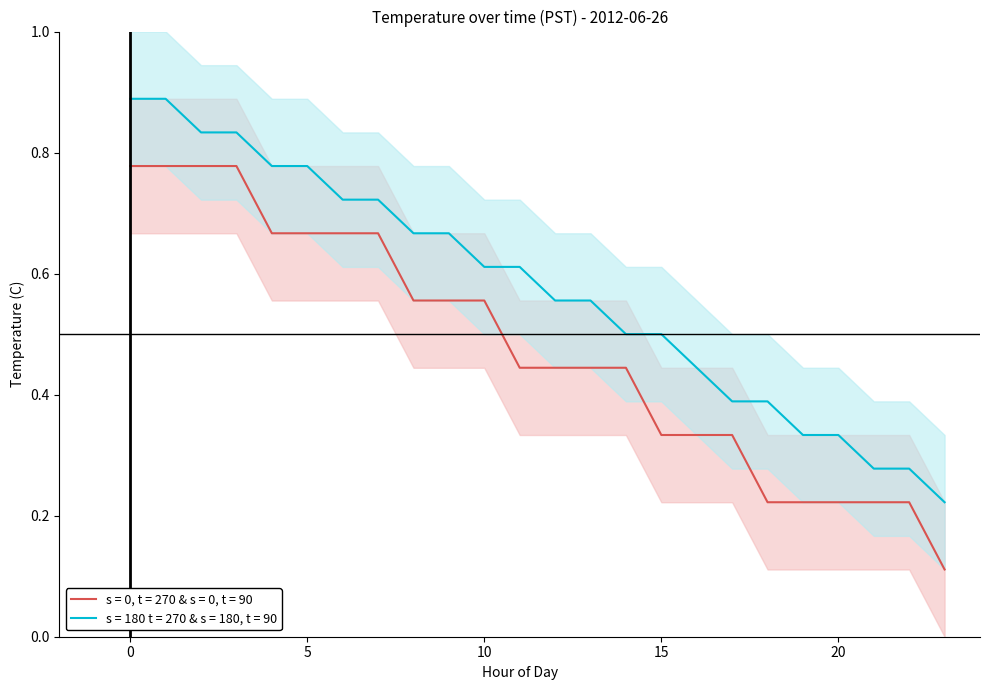

Reading left to right, what are all the values shown in this chart?

s = 0, t = 270 & s = 0, t = 90: 0.8	0.8	0.8	0.8	0.7	0.7	0.7	0.7	0.6	0.6	0.6	0.4	0.4	0.4	0.4	0.3	0.3	0.3	0.2	0.2	0.2	0.2	0.2	0.1
s = 180 t = 270 & s = 180, t = 90: 0.9	0.9	0.8	0.8	0.8	0.8	0.7	0.7	0.7	0.7	0.6	0.6	0.6	0.6	0.5	0.5	0.4	0.4	0.4	0.3	0.3	0.3	0.3	0.2